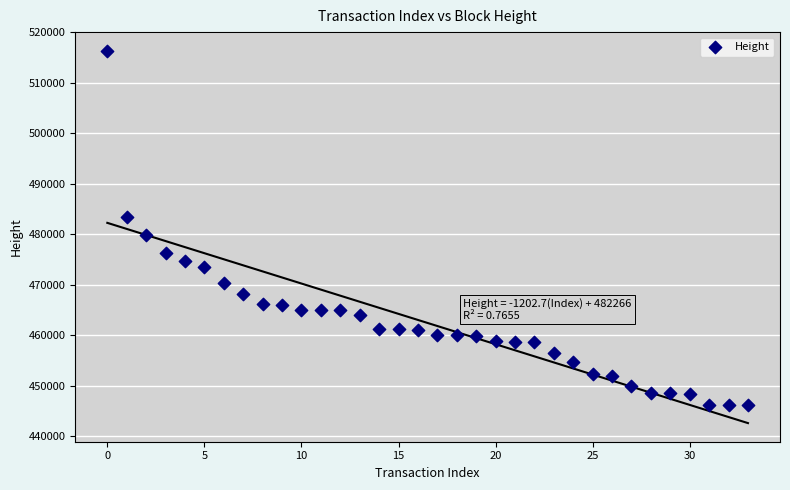

What is the range of Y values (max minus min)?

70283